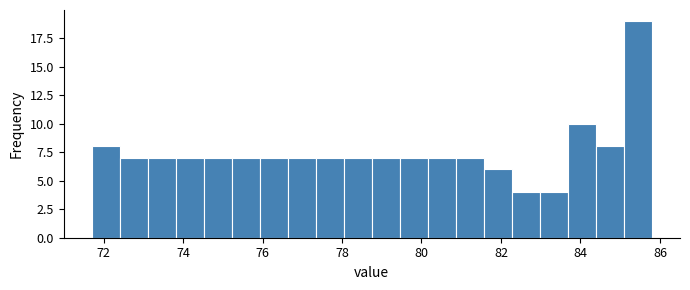

Read against the x-axis, roughly where is the centre of the tallest bar?

85.4